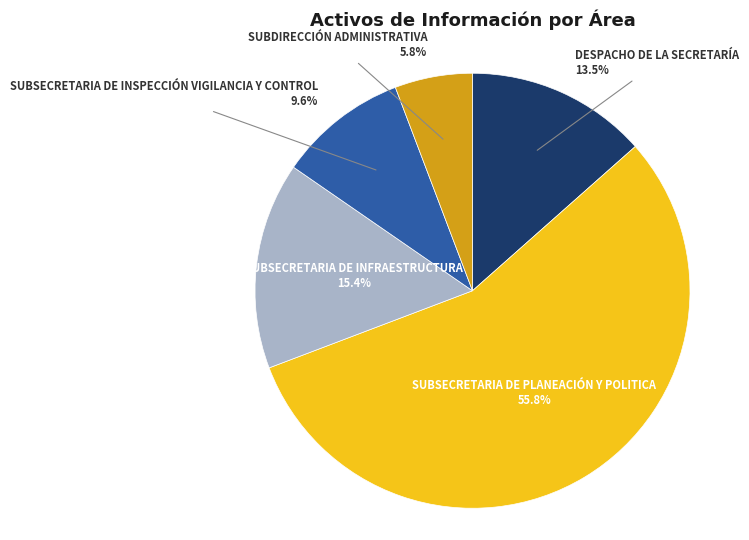

Which category has the smallest portion of the pie?

SUBDIRECCIÓN ADMINISTRATIVA